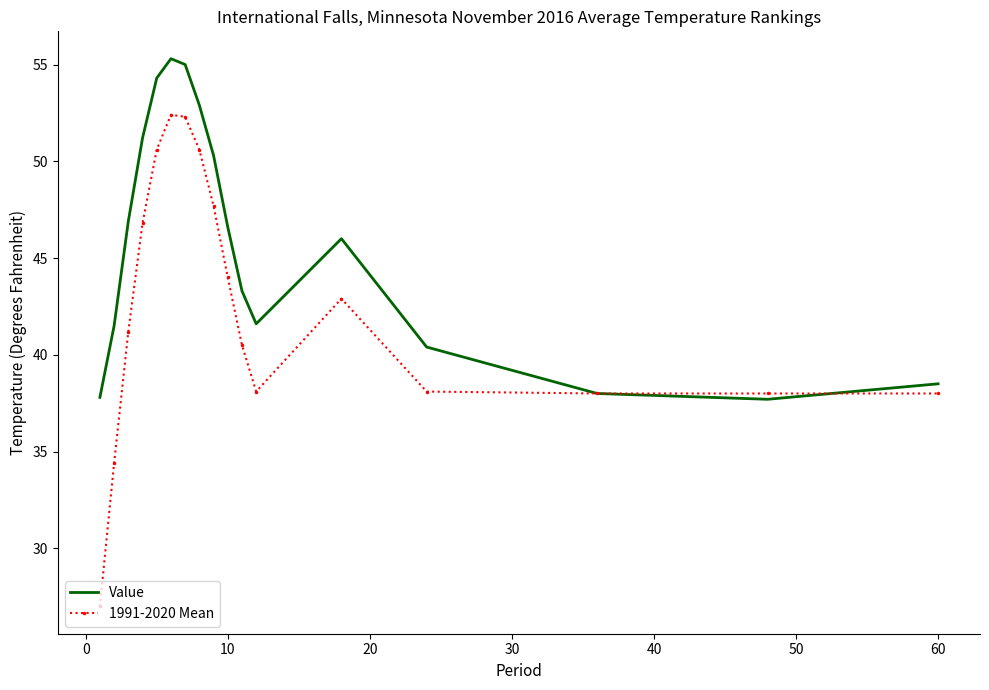

Which series has the largest total across all categories?

Value